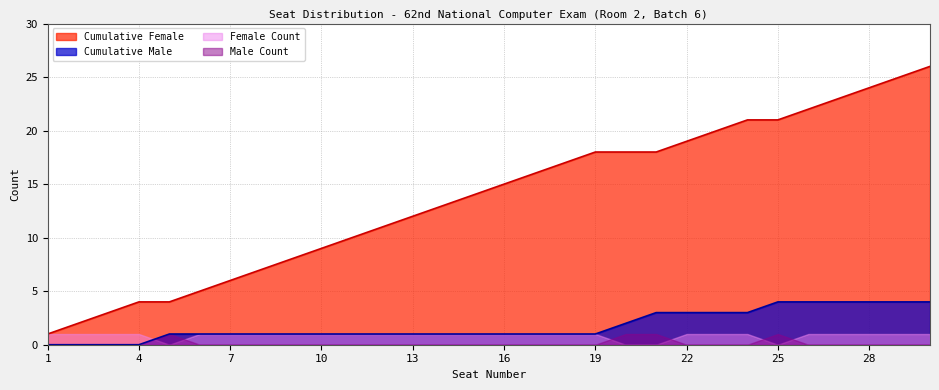

True or false: Cumulative Male has more than 2 points higher than both neighbors.

False